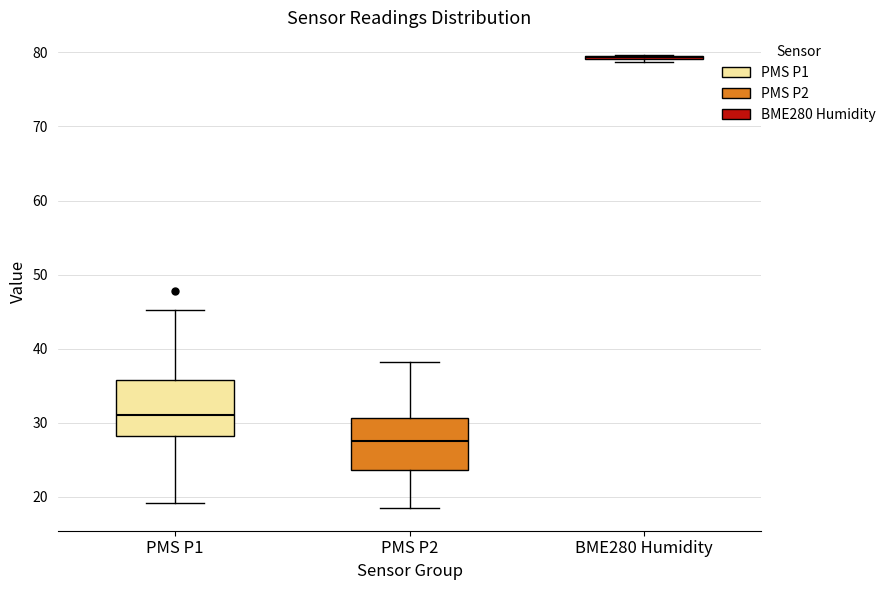

Reading left to right, read every box against the y-axis: the position of its median line, the range the box covers, and the ends of its whiskers. The values are not printed on the chart, so give them approximately, as read against the axis.

PMS P1: median 31, box 28 to 36, whiskers 19 to 45
PMS P2: median 28, box 24 to 31, whiskers 19 to 38
BME280 Humidity: box collapsed to a line at 79, whiskers 79 to 80